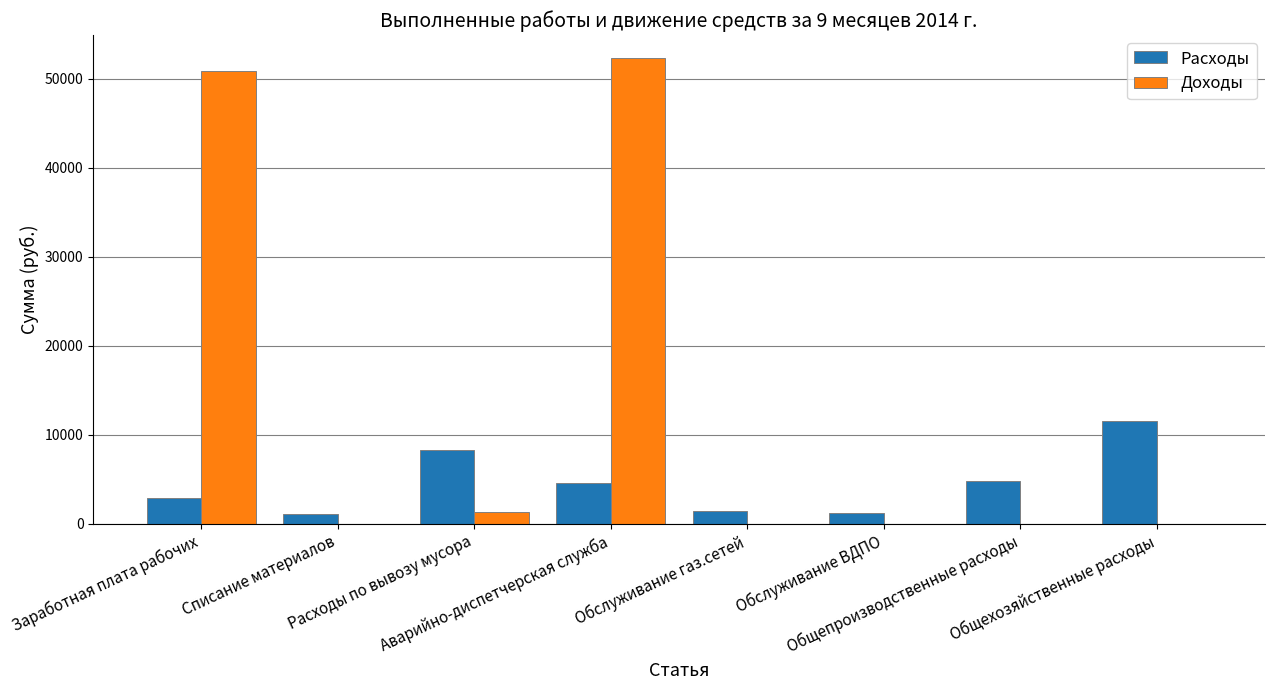

What is the sum of all Расходы values?

36045.2